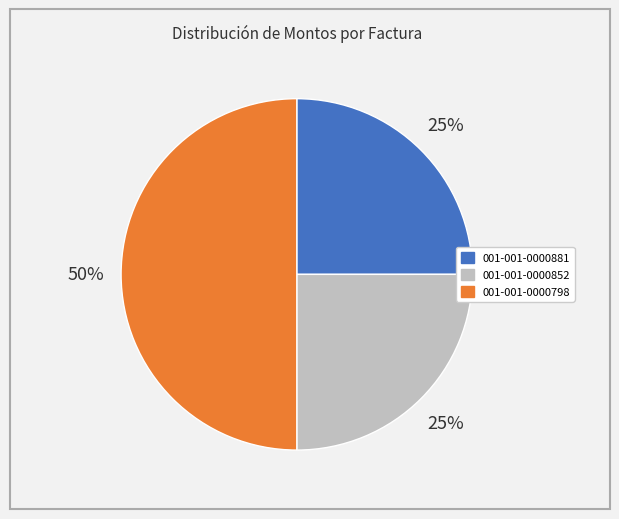

The 001-001-0000881 slice represents 25% of the pie. True or false?

True